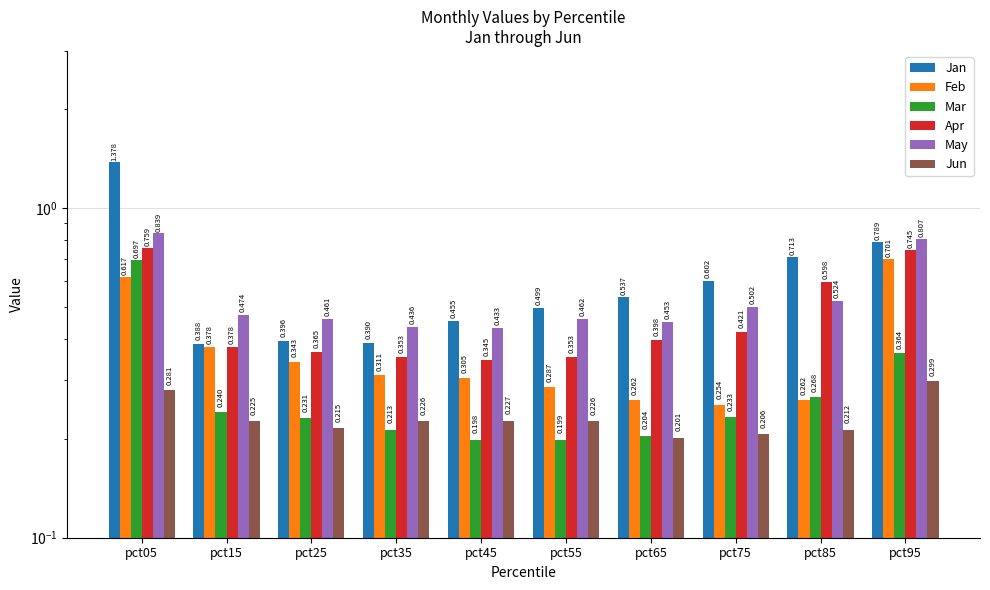

What is the maximum value shown in the chart?

1.4